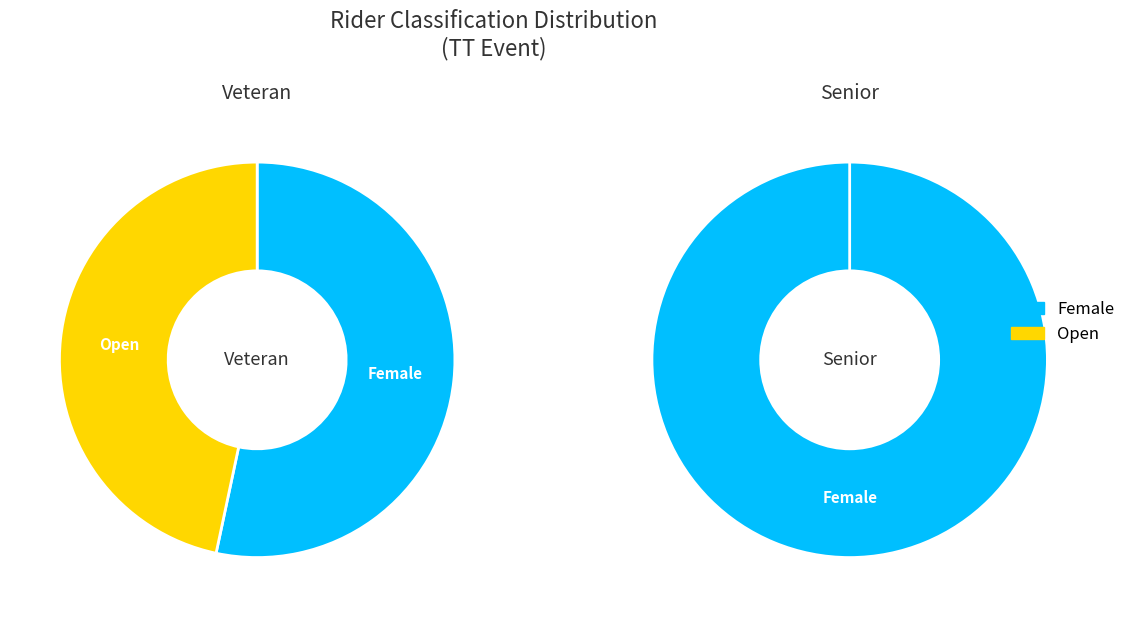

True or false: Open accounts for 43% of the total.

False